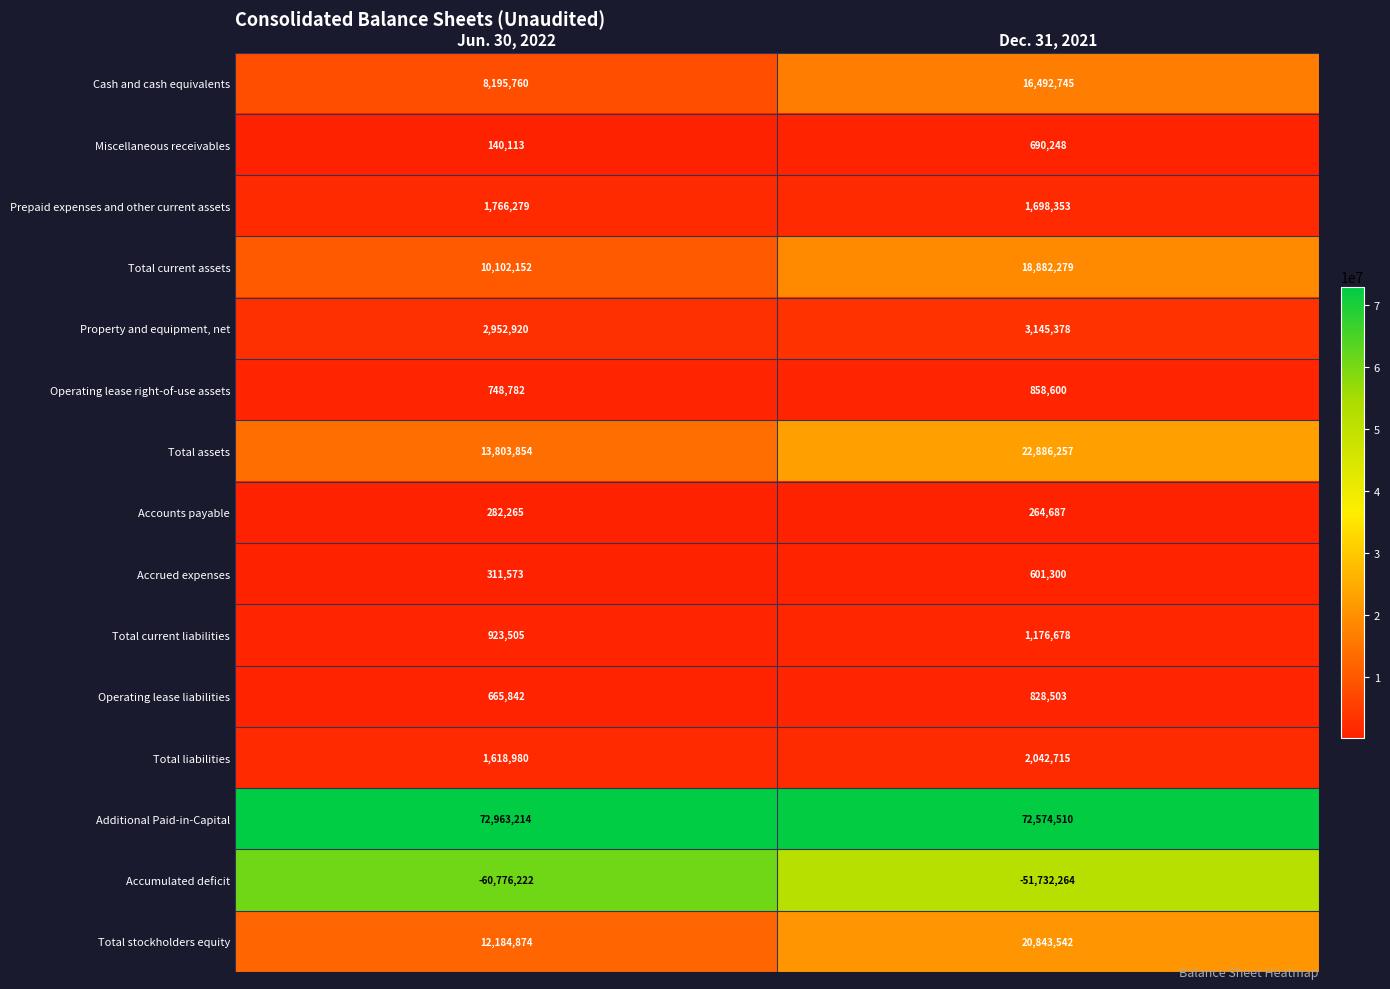

At Dec. 31, 2021, list the series in order from smallest to largest.

Accumulated deficit, Accounts payable, Accrued expenses, Miscellaneous receivables, Operating lease liabilities, Operating lease right-of-use assets, Total current liabilities, Prepaid expenses and other current assets, Total liabilities, Property and equipment, net, Cash and cash equivalents, Total current assets, Total stockholders equity, Total assets, Additional Paid-in-Capital